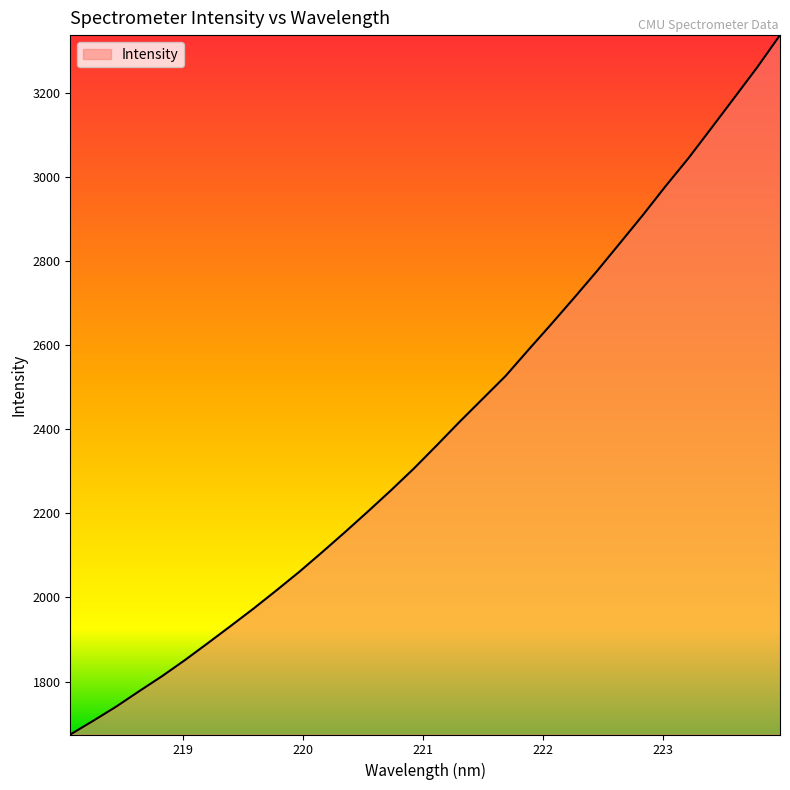

What is the difference between the maximum and minimum values?

1663.1